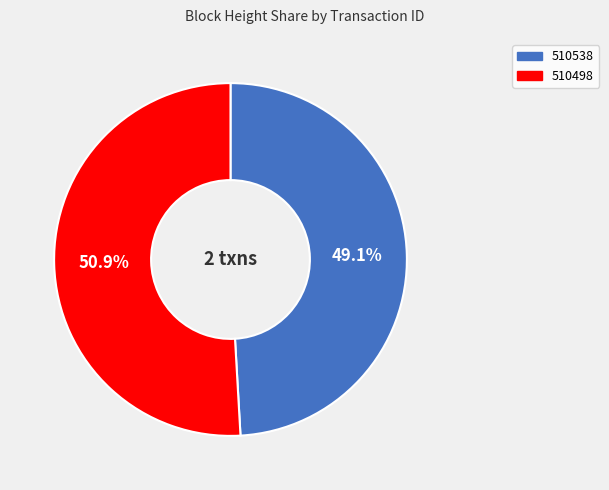

Rank the categories by value from highest to lowest.

510498, 510538